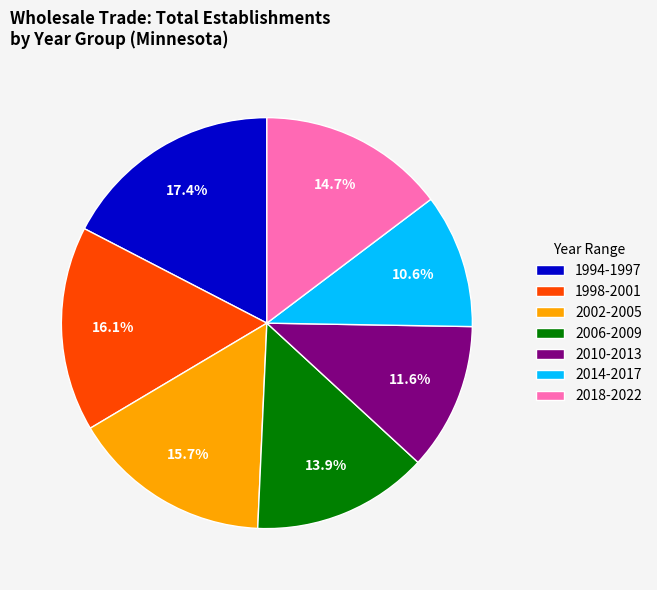

What is the total percentage of 2006-2009 and 1998-2001?

30.0%